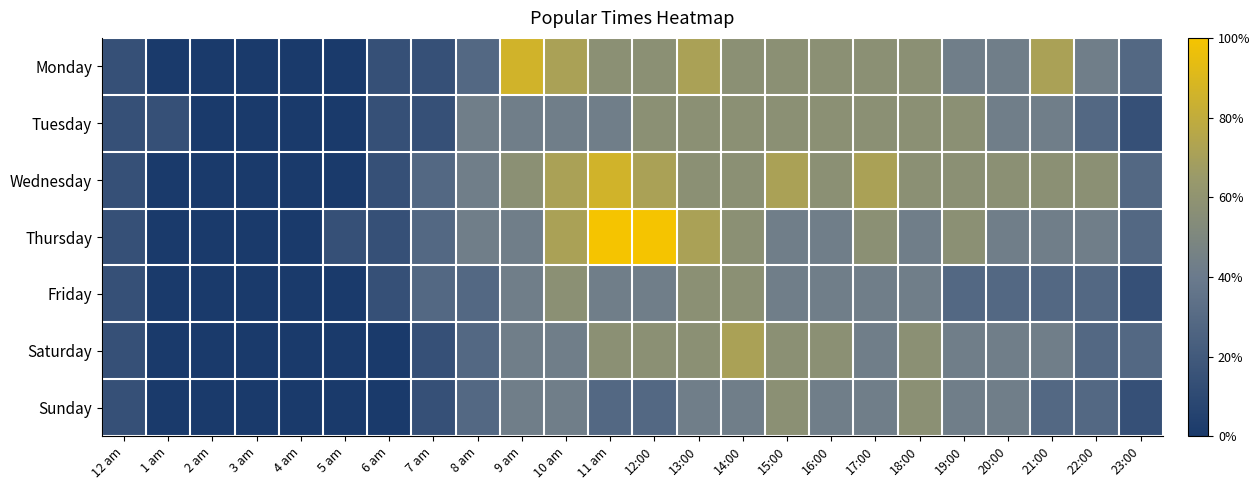

Rank the series by their maximum value, from highest to lowest.

Thursday, Monday, Wednesday, Saturday, Tuesday, Friday, Sunday